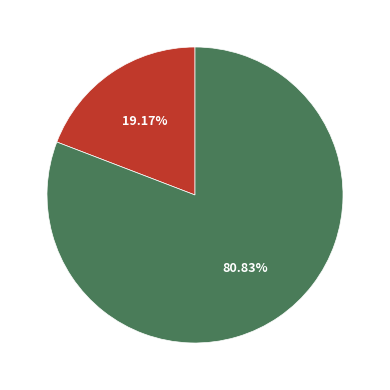

How many segments does this pie chart have?

2